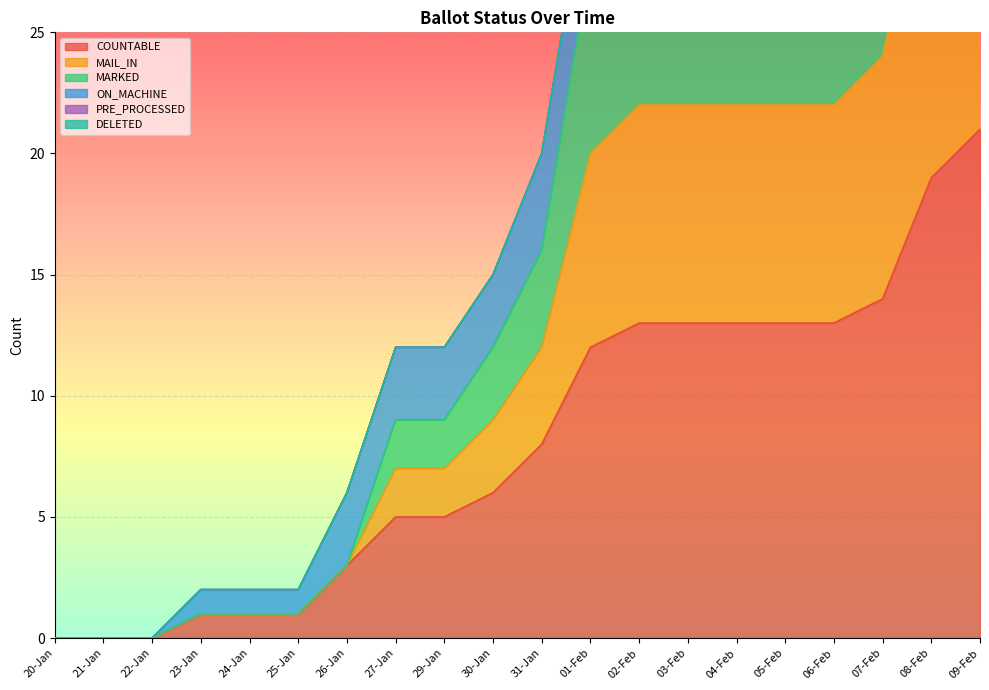

The MARKED series shows 37 at 09-Feb. True or false?

True